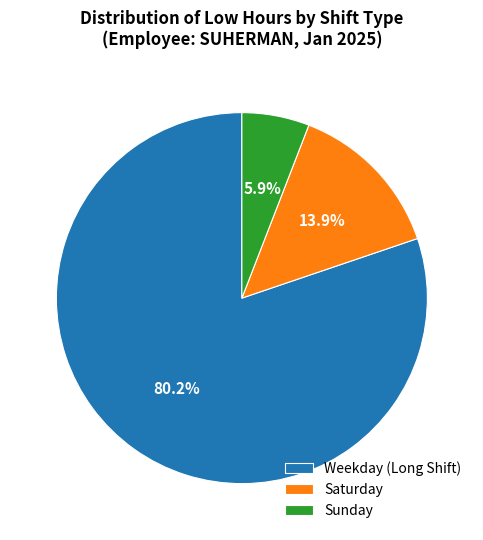

Which slice is the smallest?

Sunday